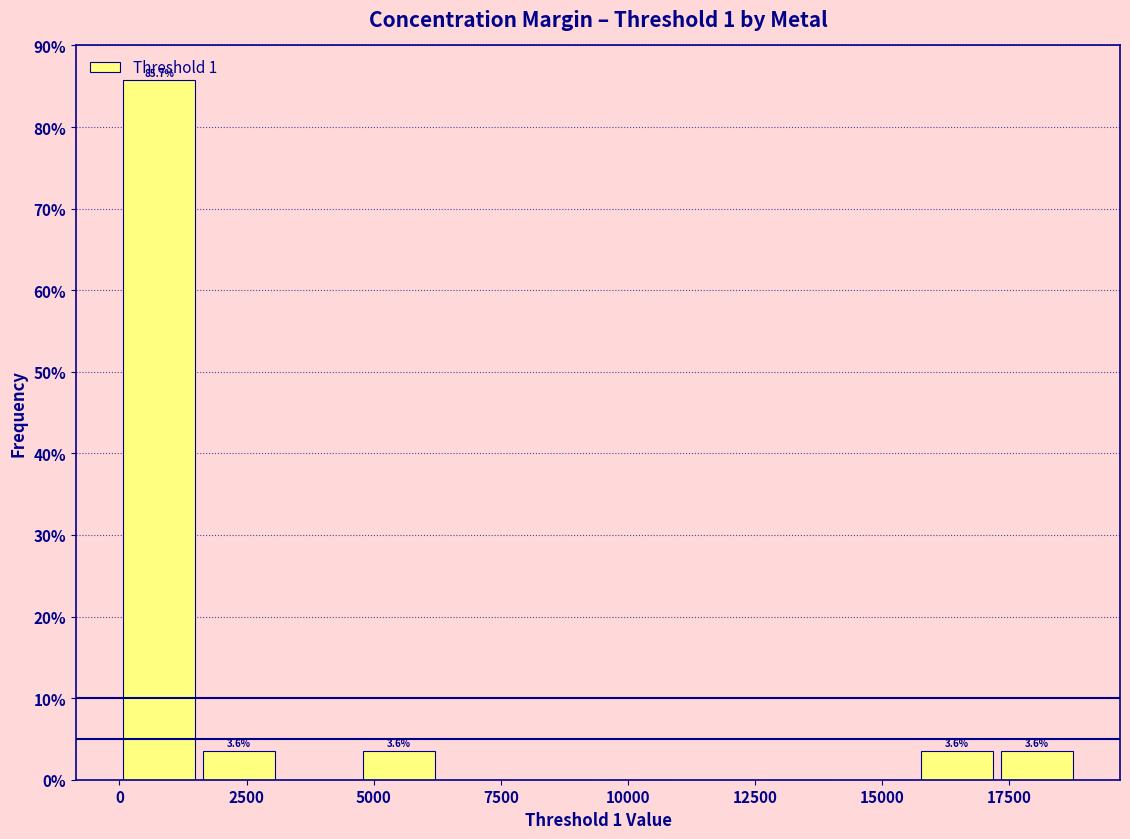

Around what value on the x-axis is the tallest bar? Give the approximate position of its centre, as read against the axis.

1000